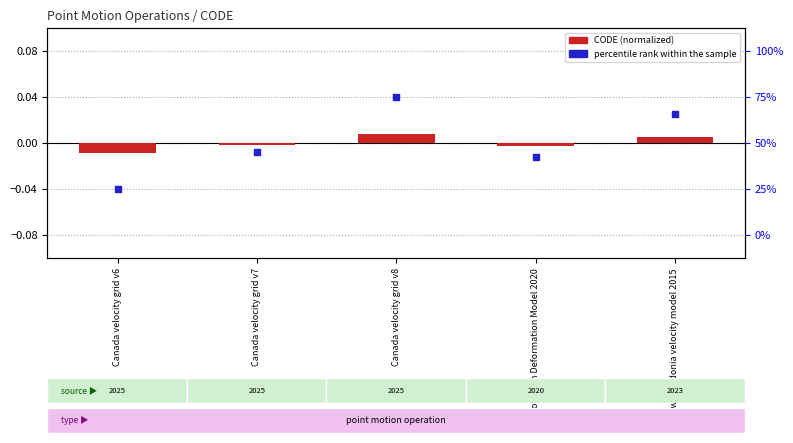

Which series has the largest Y range (max minus min)?

percentile rank within the sample